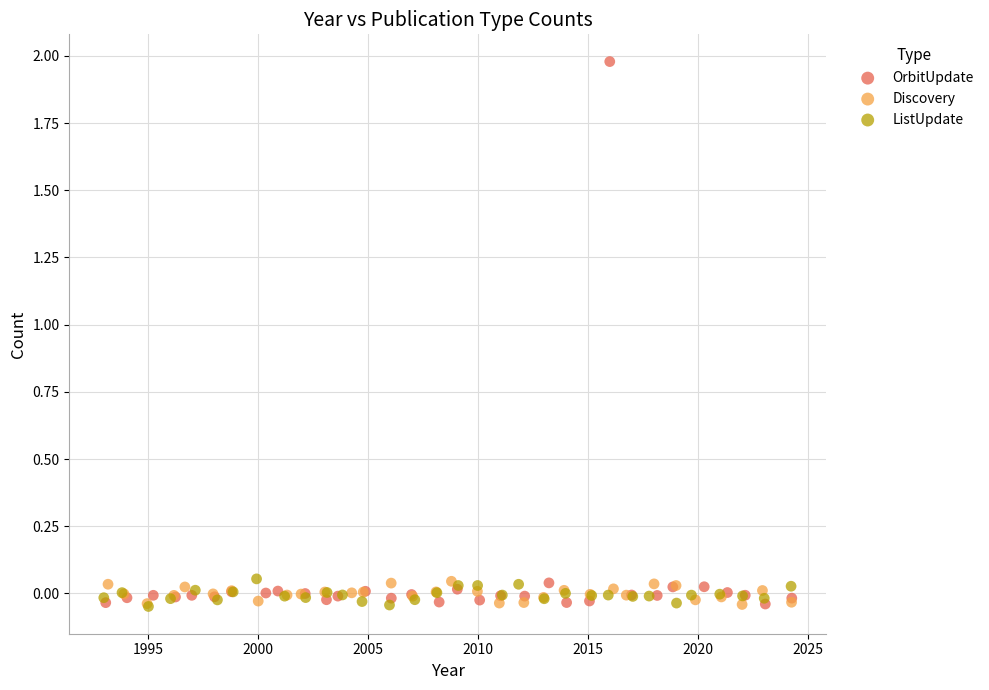

What are all the series names shown in the legend?

OrbitUpdate, Discovery, ListUpdate